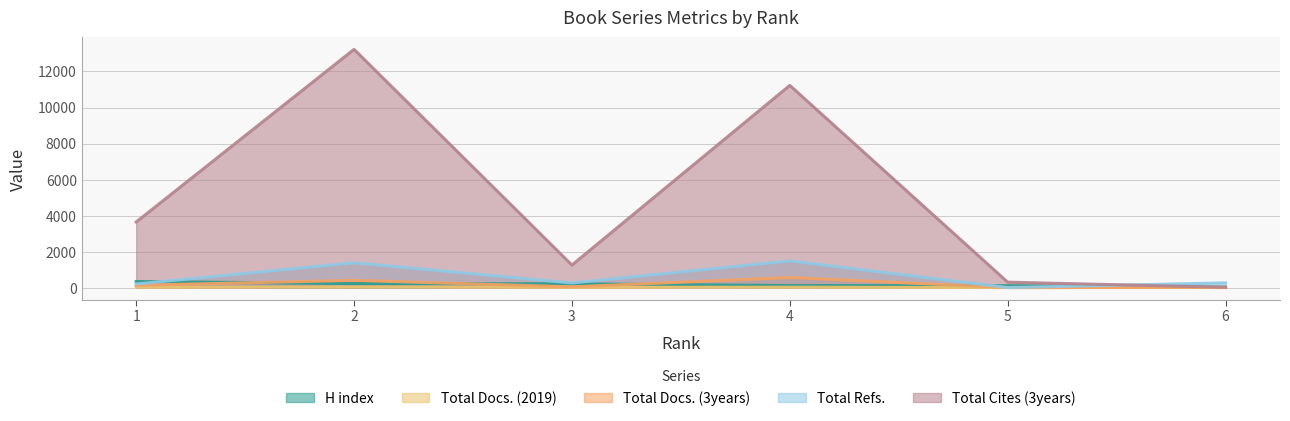

How many lines are shown in the chart?

5